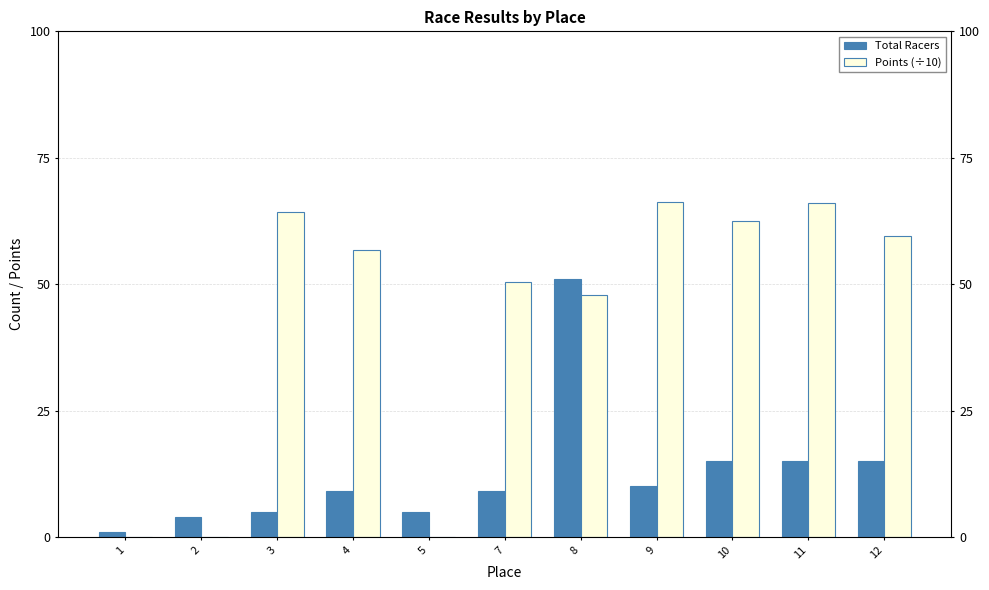

At how many categories does at least one series exceed 16?

8